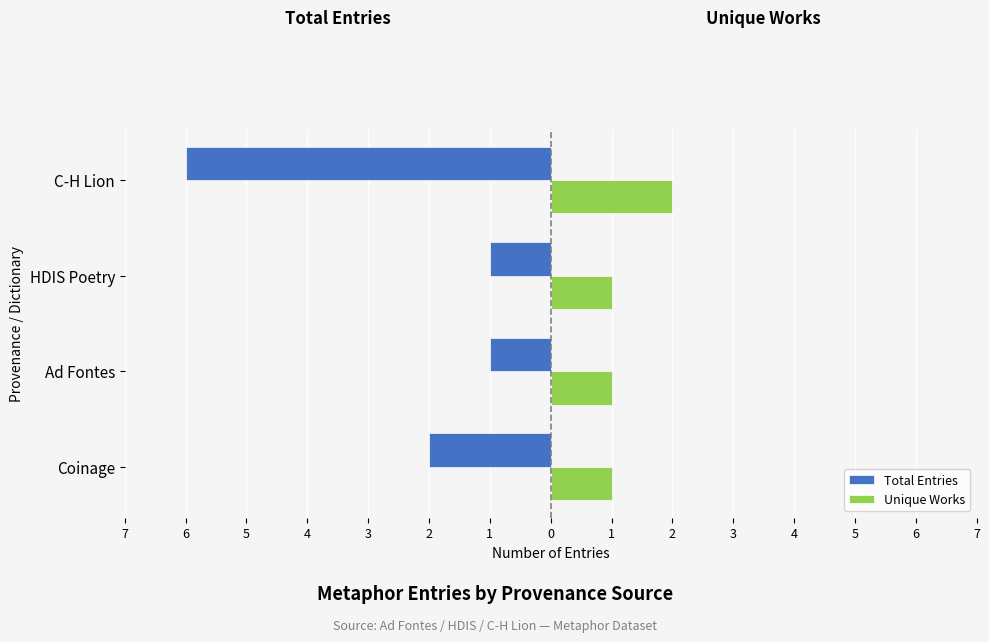

What are all the series names shown in the legend?

Total Entries, Unique Works